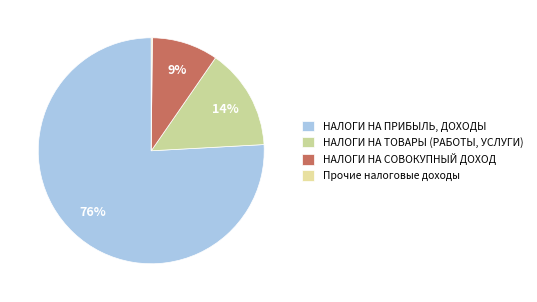

What is the ratio of the value at НАЛОГИ НА СОВОКУПНЫЙ ДОХОД to the value at НАЛОГИ НА ТОВАРЫ (РАБОТЫ, УСЛУГИ)?

0.7